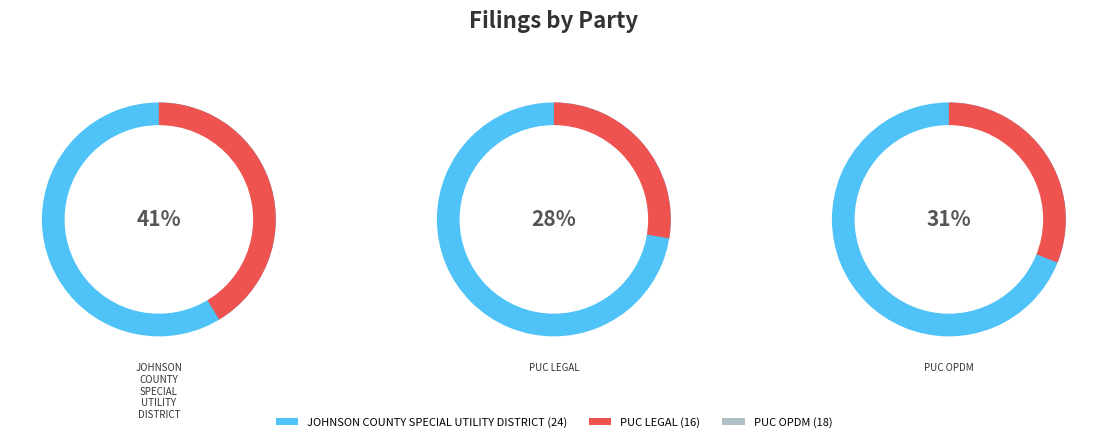

To the nearest percent, what percentage of the pie is PUC LEGAL?

28%